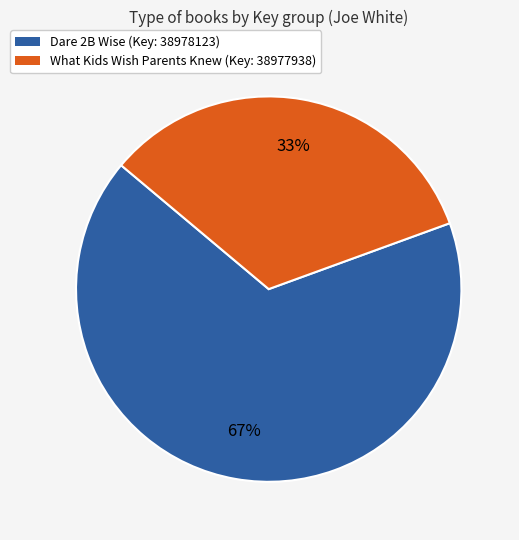

How many segments does this pie chart have?

2